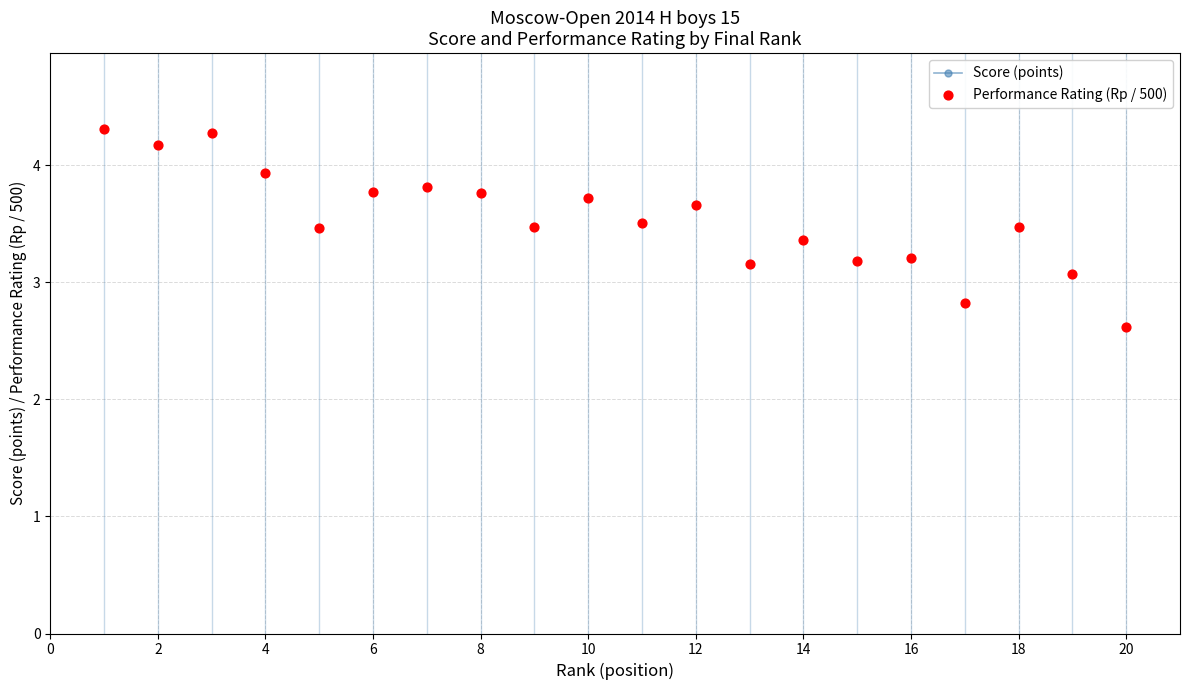

Which series contains the highest Y value?

Score (points)